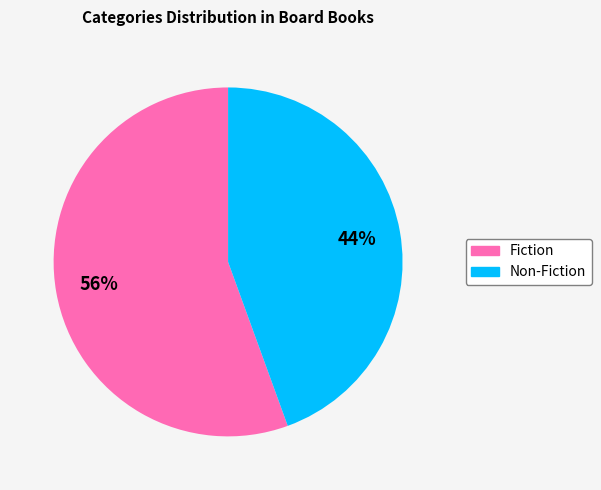

How many slices are in this pie chart?

2